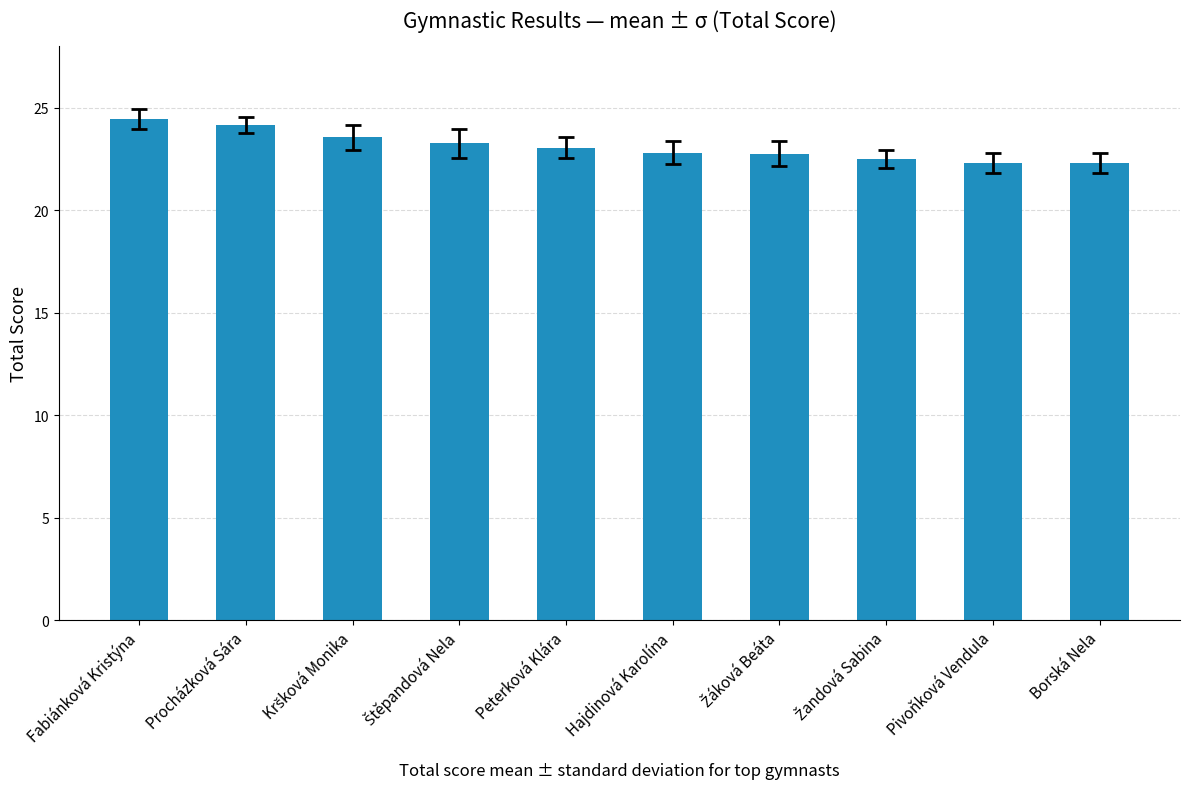

What is the value of the 7th bar from the left?

22.8